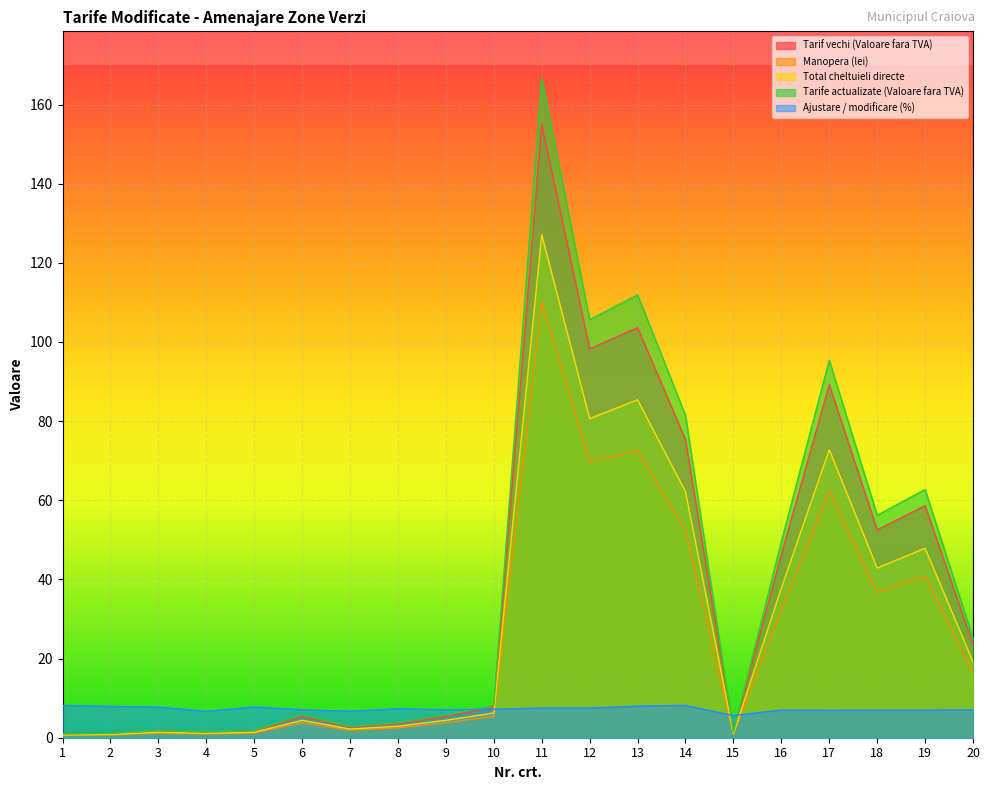

Reading left to right, transcribe all the data shown in this chart.

Tarif vechi (Valoare fara TVA): 0.9	1.0	1.7	1.4	1.7	5.4	2.7	3.5	5.4	7.6	154.9	98.3	103.6	75.3	1.2	46.3	89.2	52.5	58.6	23.5
Manopera (lei): 0.6	0.7	1.2	0.9	1.2	3.8	1.9	2.5	3.8	5.4	110.1	69.8	72.5	52.4	0.9	32.3	62.3	36.7	41.0	16.4
Total cheltuieli directe: 0.7	0.8	1.4	1.1	1.4	4.4	2.2	2.9	4.4	6.2	127.1	80.6	85.4	62.2	1.0	37.8	72.8	42.9	47.9	19.2
Tarife actualizate (Valoare fara TVA): 0.9	1.1	1.8	1.4	1.8	5.8	2.9	3.8	5.8	8.2	166.5	105.6	111.9	81.5	1.3	49.5	95.4	56.2	62.7	25.1
Ajustare / modificare (%): 8.1	7.9	7.7	6.7	7.7	7.1	6.7	7.3	7.1	7.2	7.5	7.5	8.0	8.2	5.6	7.0	6.9	7.0	7.0	7.1